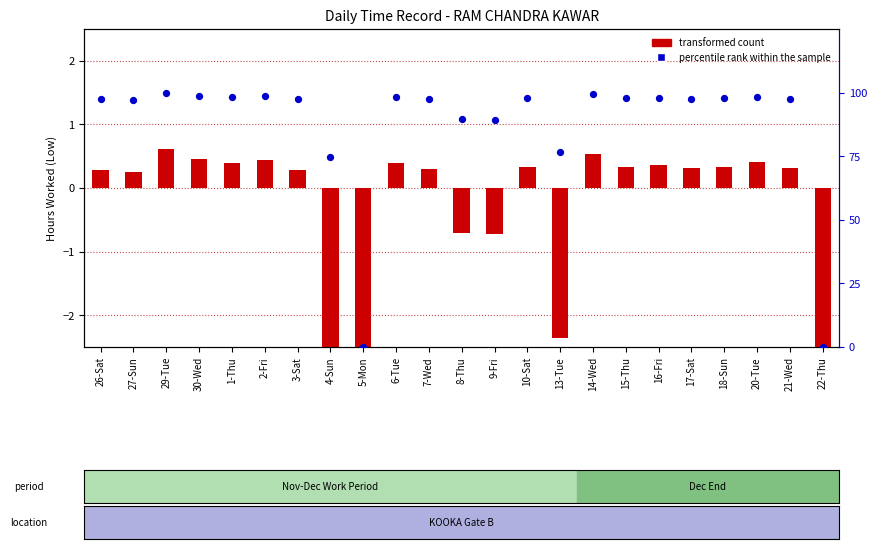

What are all the series names shown in the legend?

transformed count, percentile rank within the sample